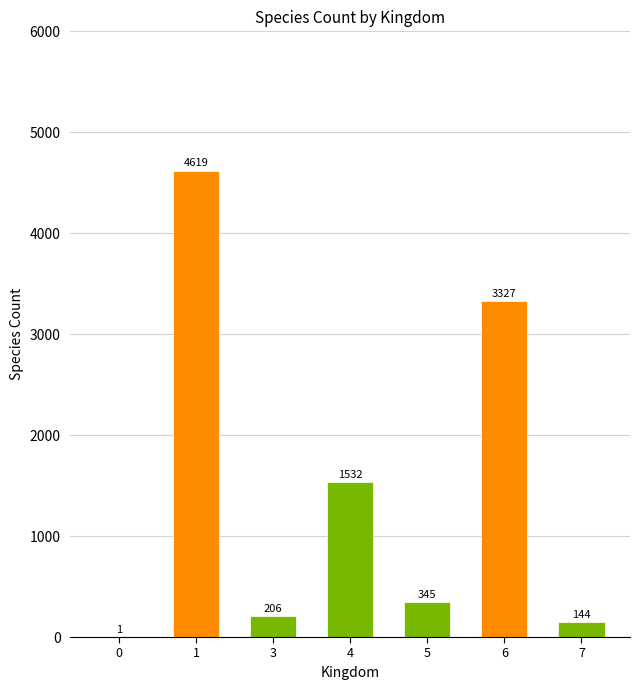

What is the sum of the values at 4 and 5?

1877